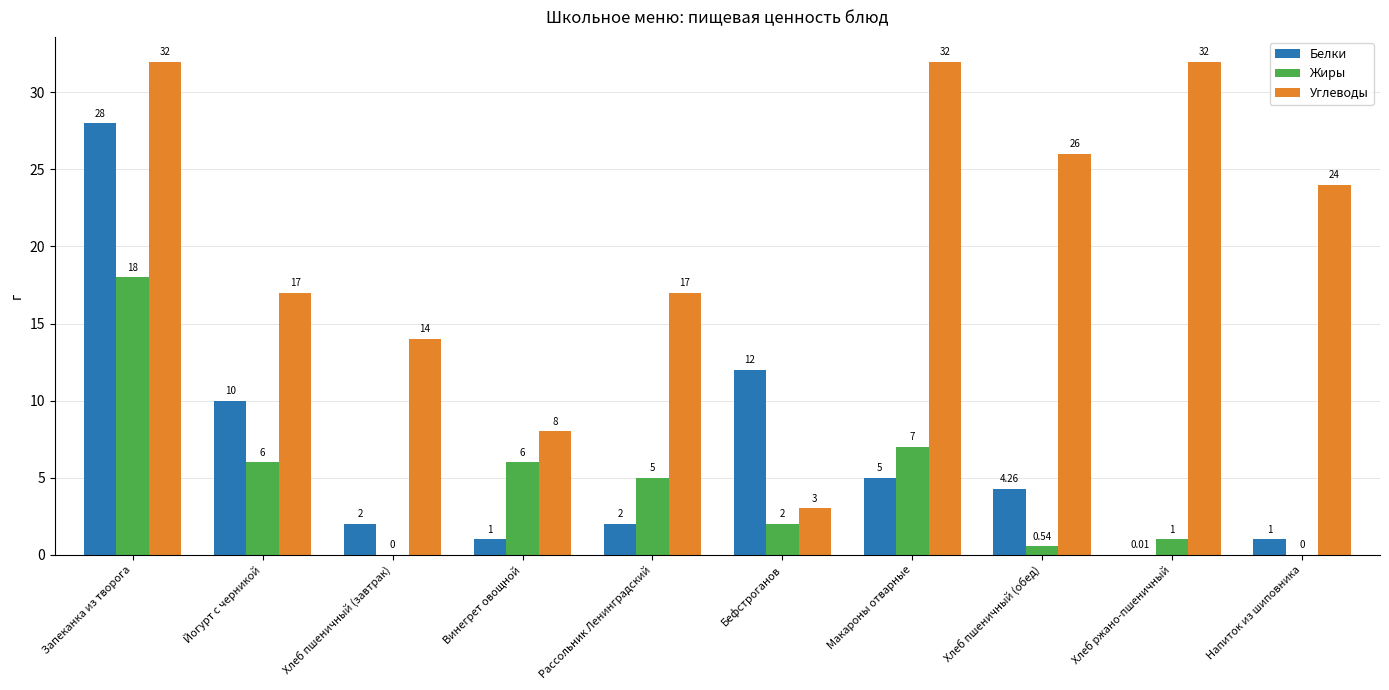

What is the sum of all Жиры values?

45.5